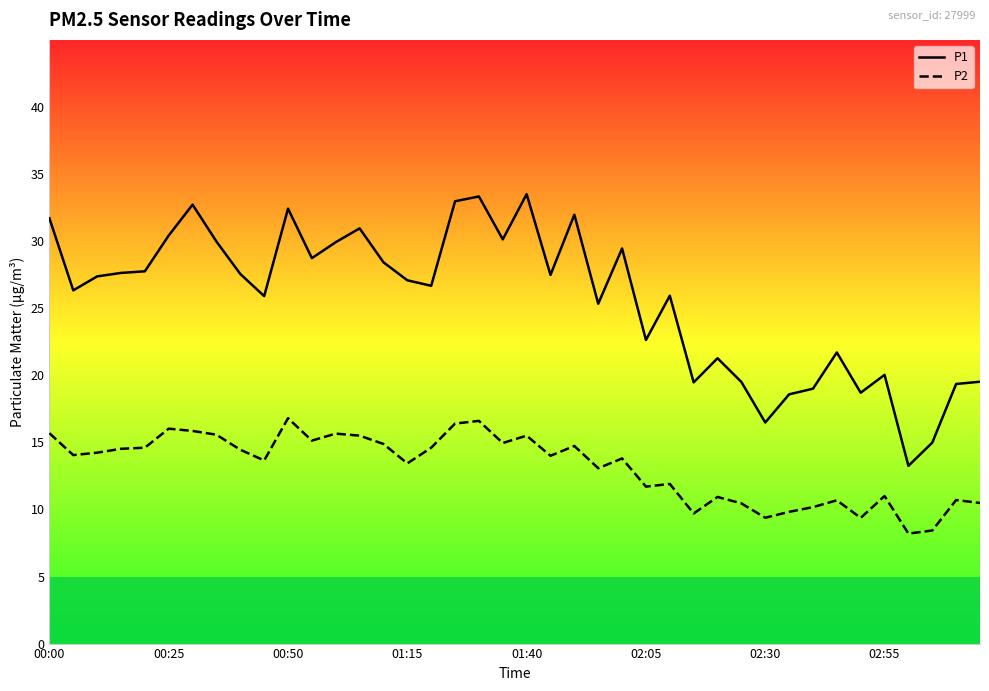

What is the smallest value displayed?

8.2